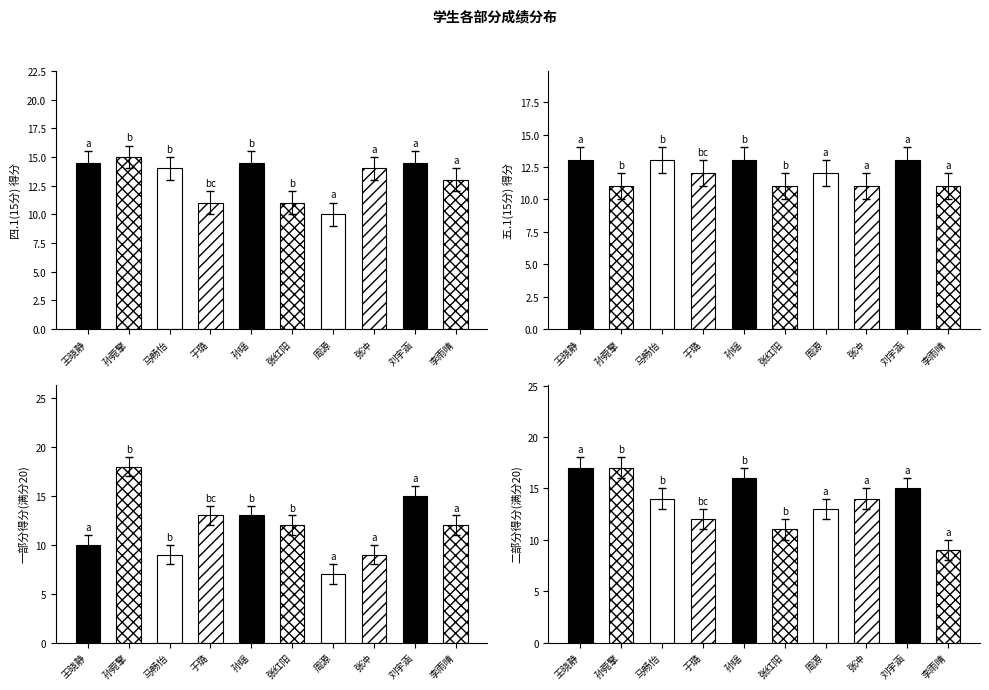

Is it true that 五.1(15分) equals 7.4 at 徐钰涵?

False